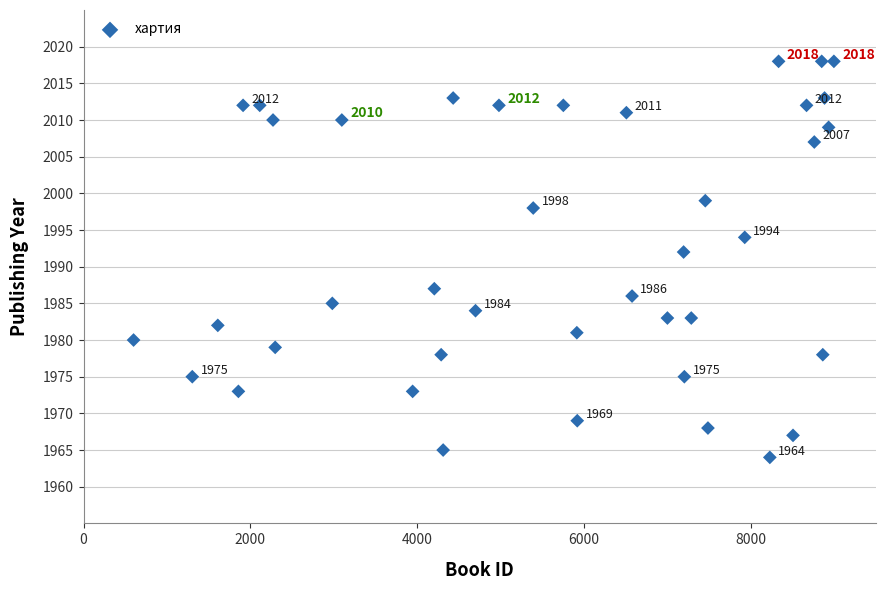

What Y value in the scatter plot is closest to 1991?

1992